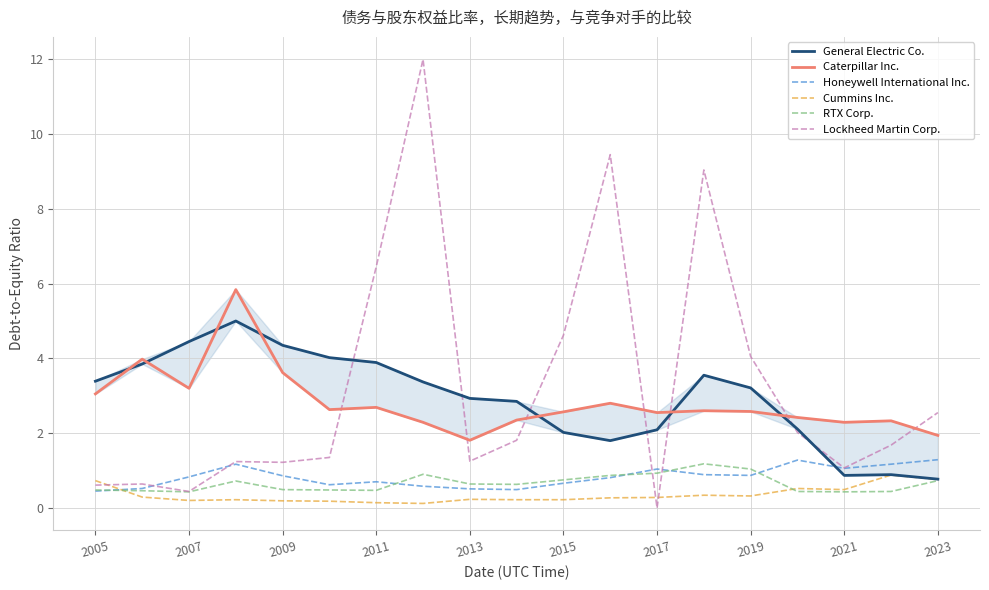

Where is Lockheed Martin Corp. nearest to the value 6?

2011